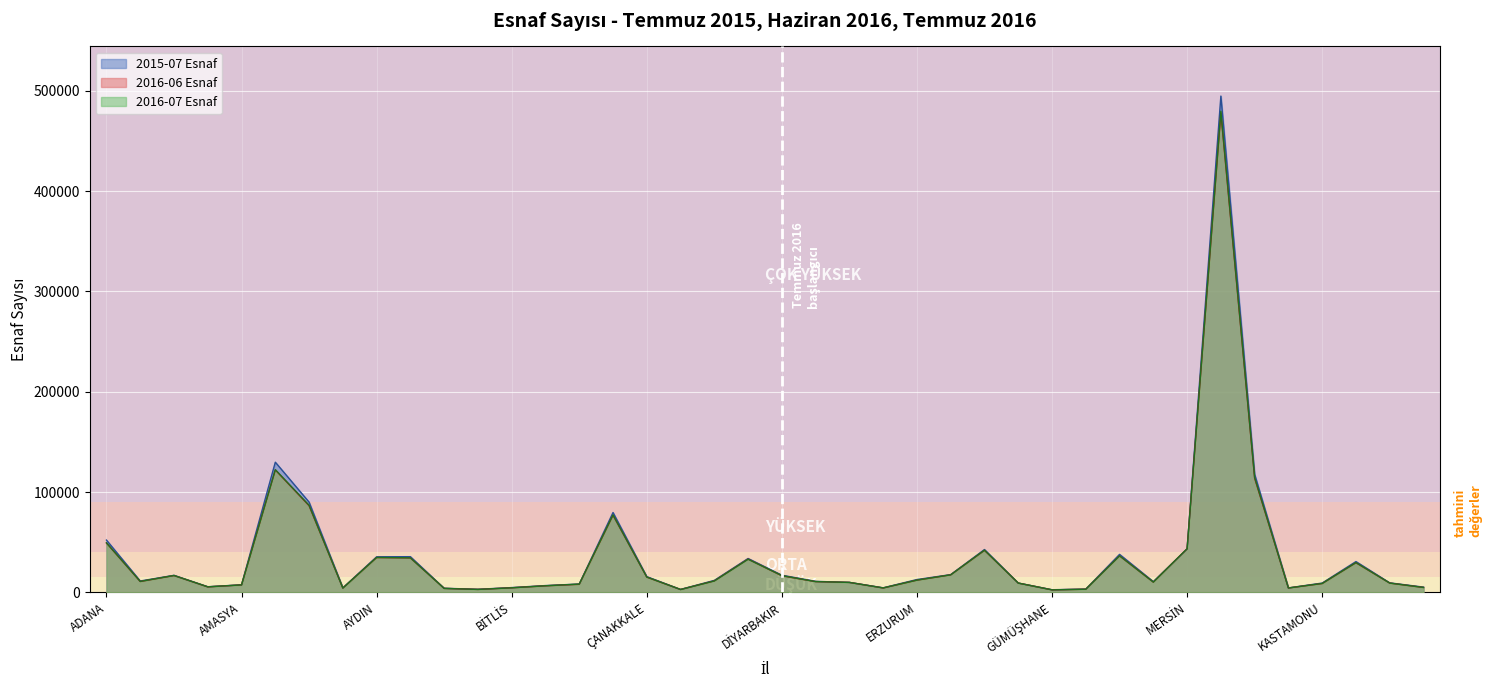

Does the chart display data point markers on the line(s)?

No